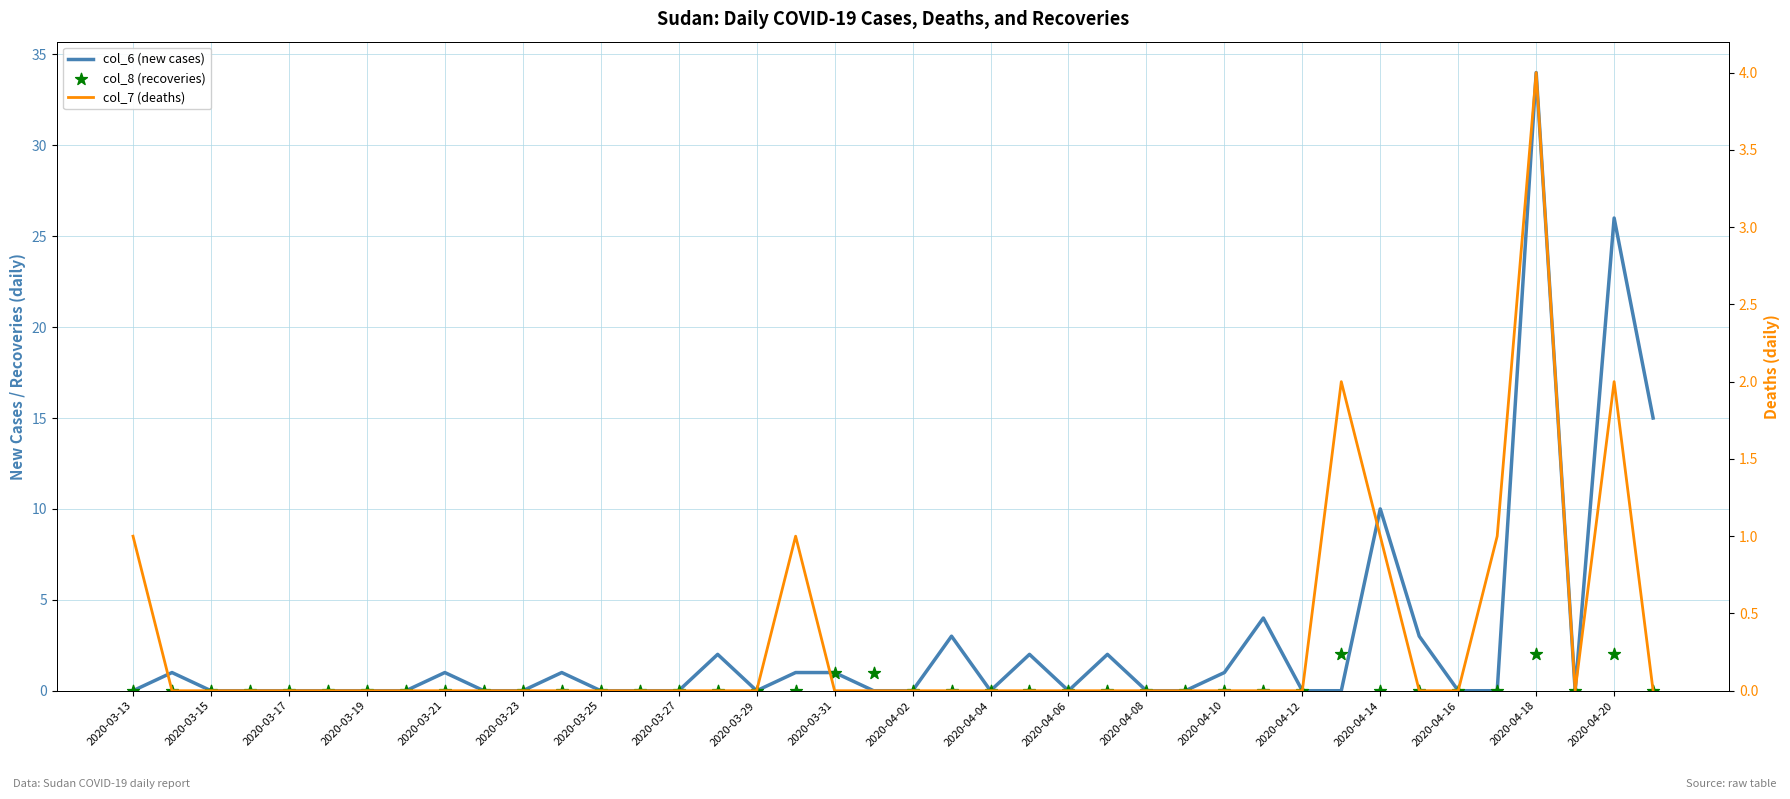

Which series has the largest Y range (max minus min)?

col_6 (new cases)